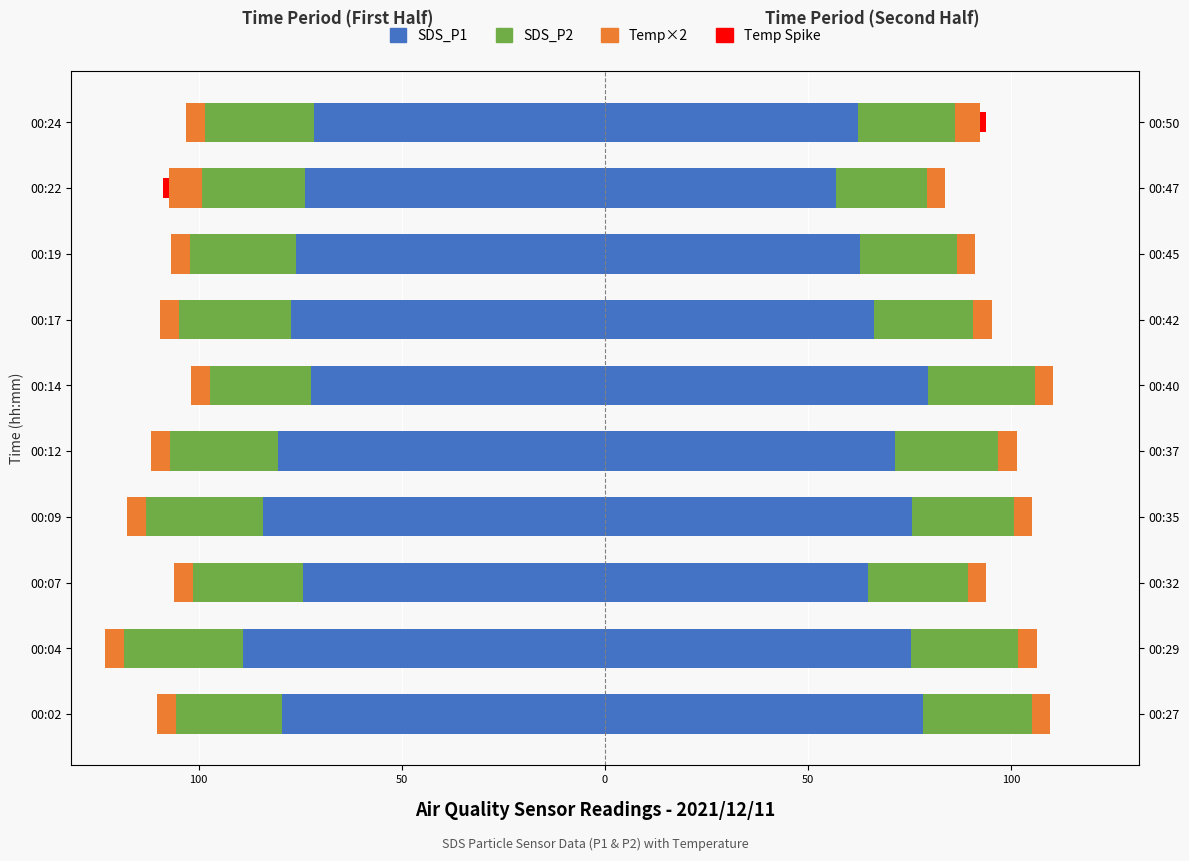

What is the maximum value for SDS_P2 (Right)?

26.8